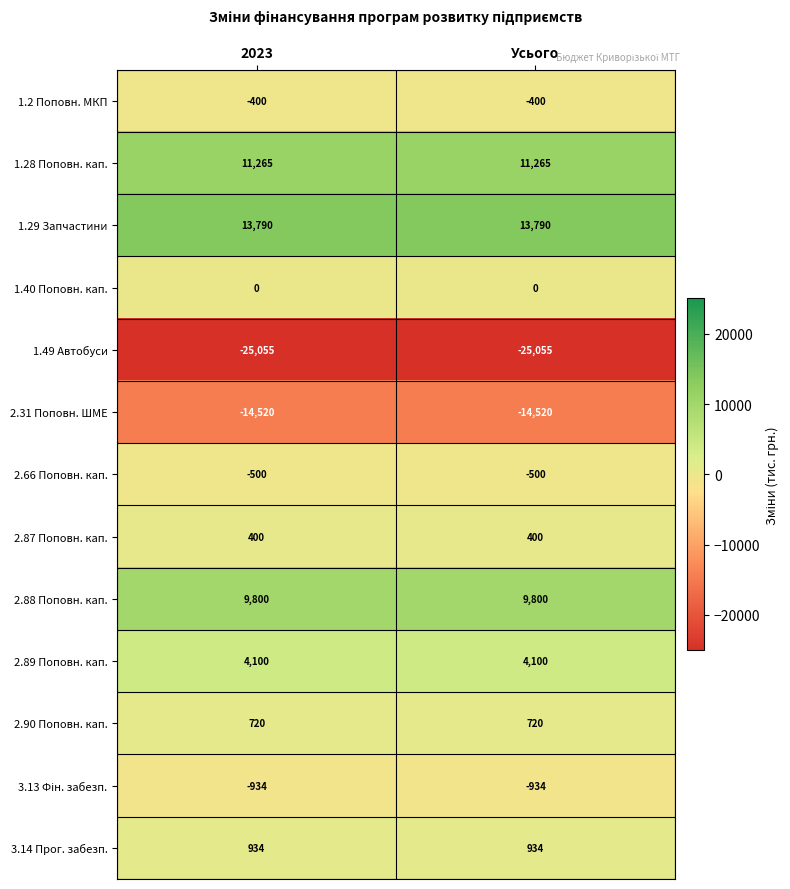

Which series has the largest total across all categories?

1.29 Запчастини